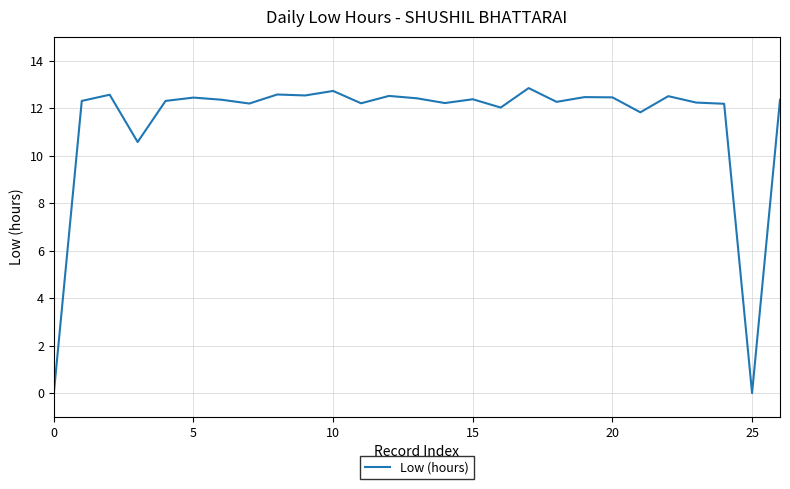

True or false: the data has more than 0 interior local peaks.

True